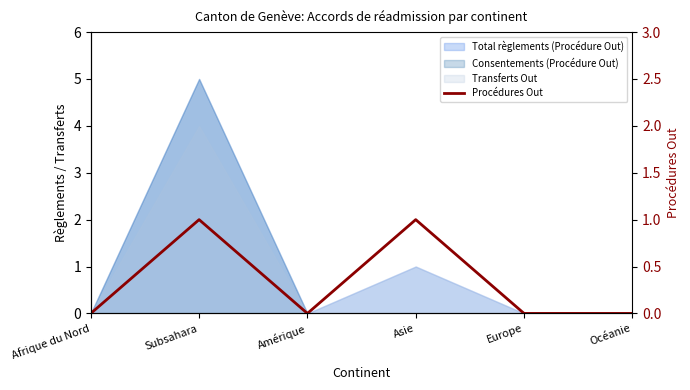

Is it true that the value at Subsahara is 1?

True